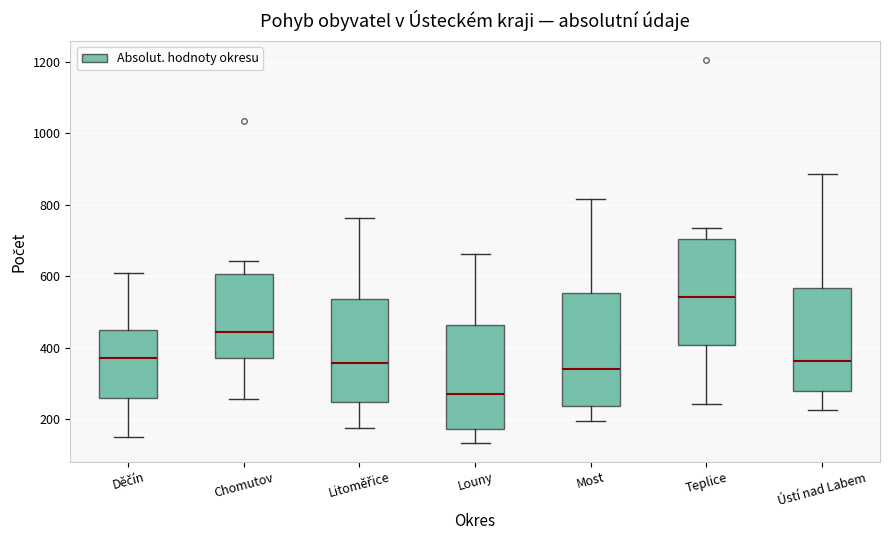

Which box's median line is the highest?

Teplice